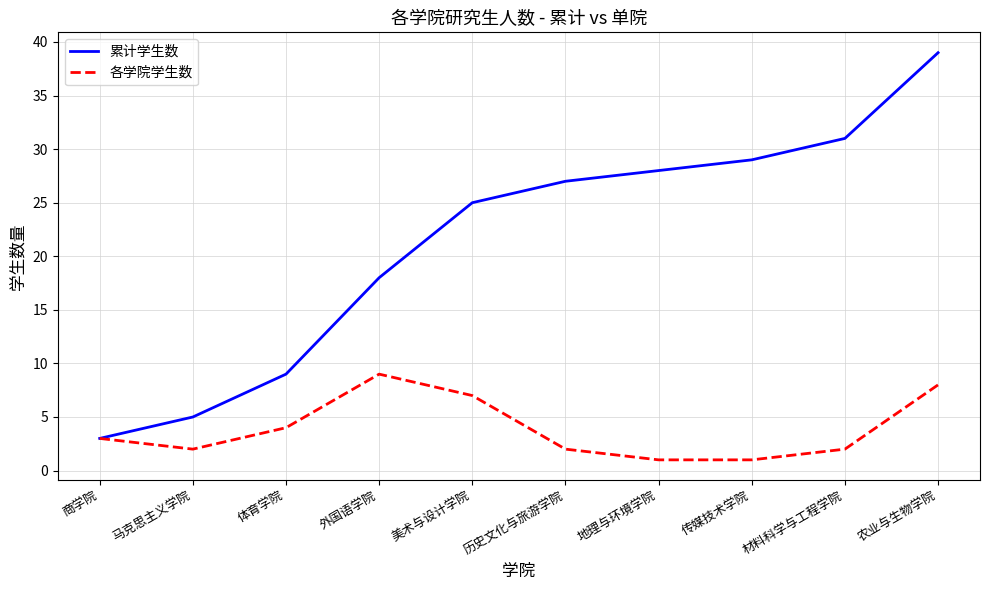

Which series has the largest range (max minus min)?

累计学生数